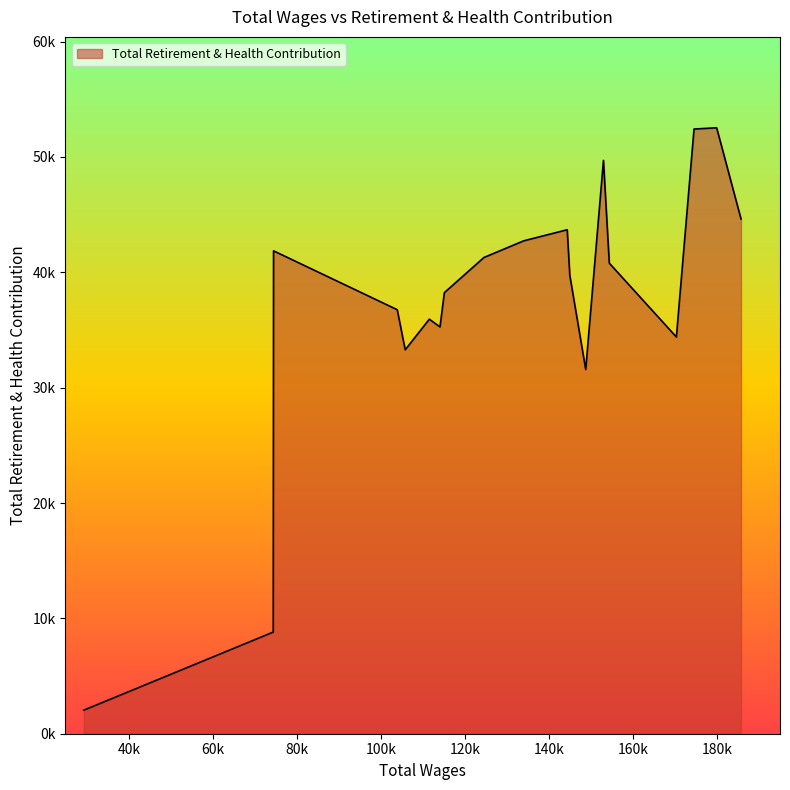

Does the chart display data point markers on the line(s)?

No